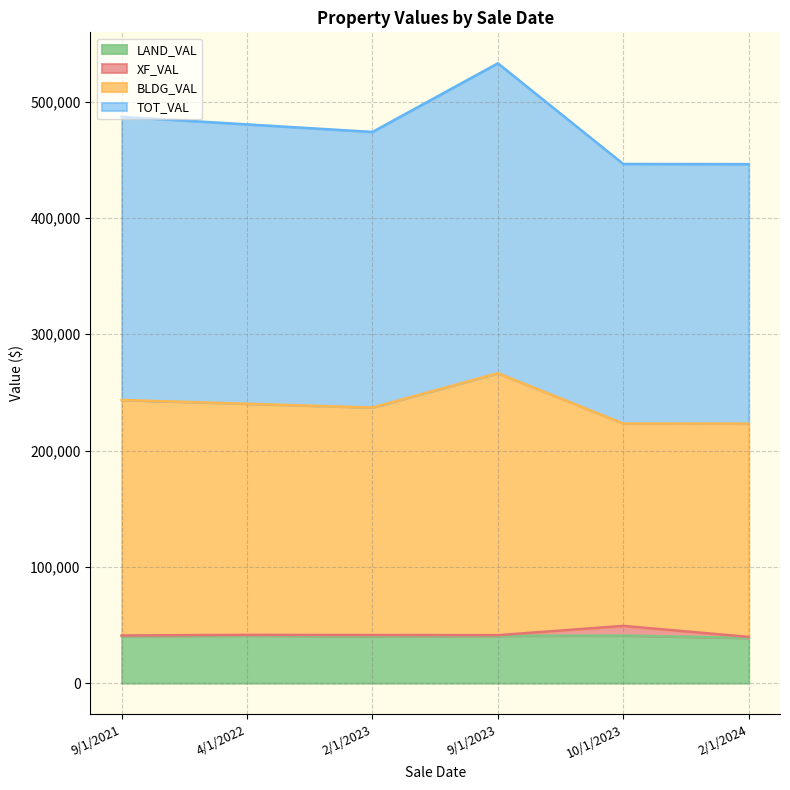

Which series changed the most between 2/1/2024 and 9/1/2023?

TOT_VAL